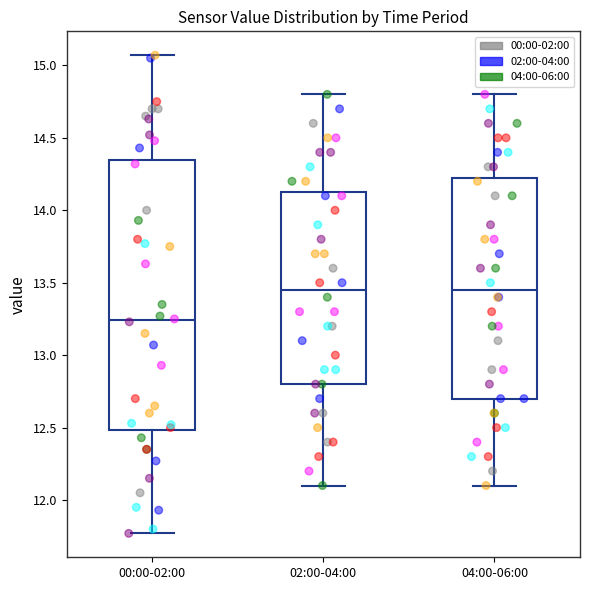

Reading left to right, read every box against the y-axis: the position of its median line, the range the box covers, and the ends of its whiskers. The values are not printed on the chart, so give them approximately, as read against the axis.

00:00-02:00: median 13.25, box 12.50 to 14.35, whiskers 11.75 to 15.05
02:00-04:00: median 13.45, box 12.80 to 14.15, whiskers 12.10 to 14.80
04:00-06:00: median 13.45, box 12.70 to 14.25, whiskers 12.10 to 14.80